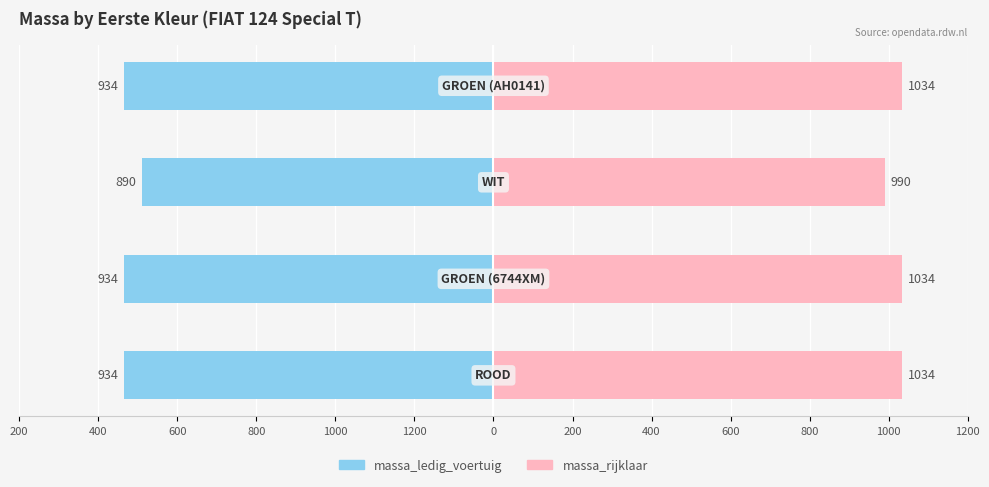

What are all the series names shown in the legend?

massa_ledig_voertuig, massa_rijklaar